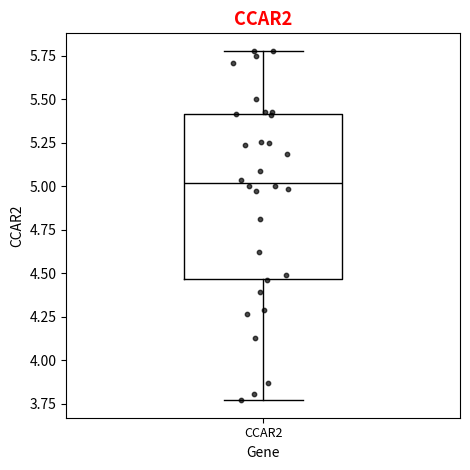

Where does the upper whisker of the box for CCAR2 end on the y-axis? The values are not printed on the chart, so give them approximately, as read against the axis.

5.80